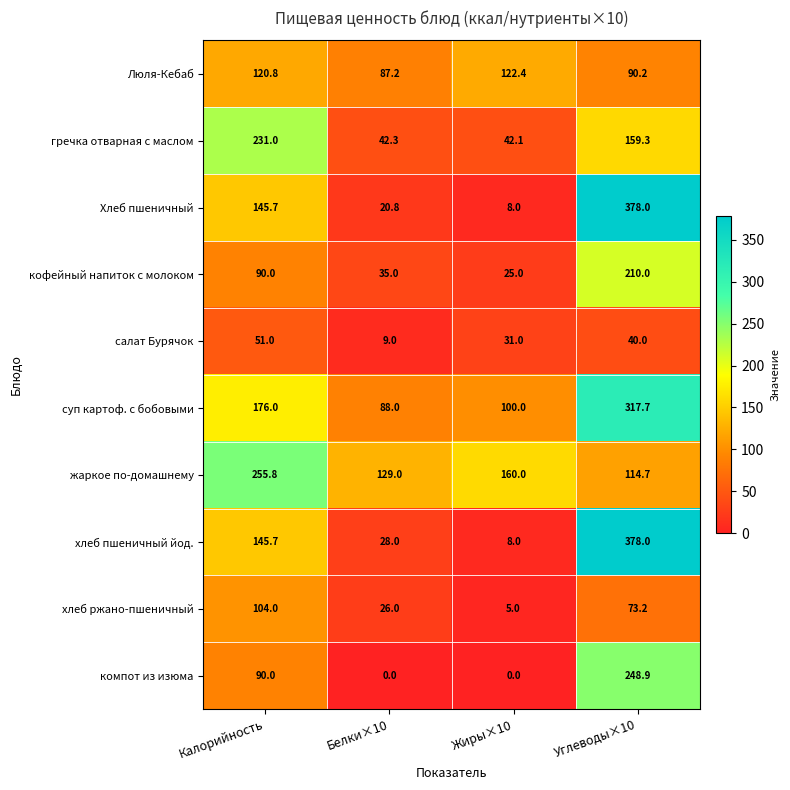

What is the maximum value for Хлеб пшеничный?

378.0